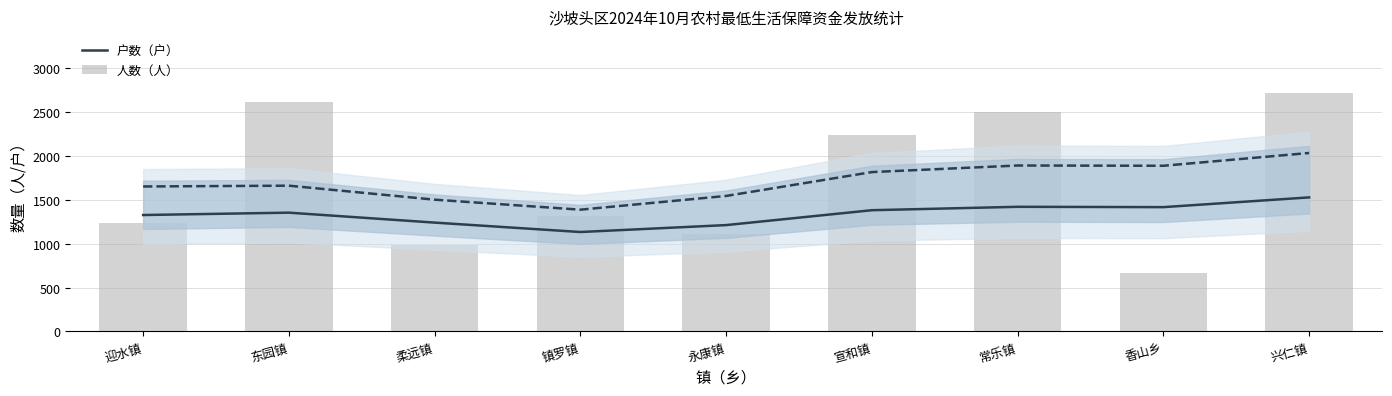

Which series has the largest total across all categories?

人数（人）